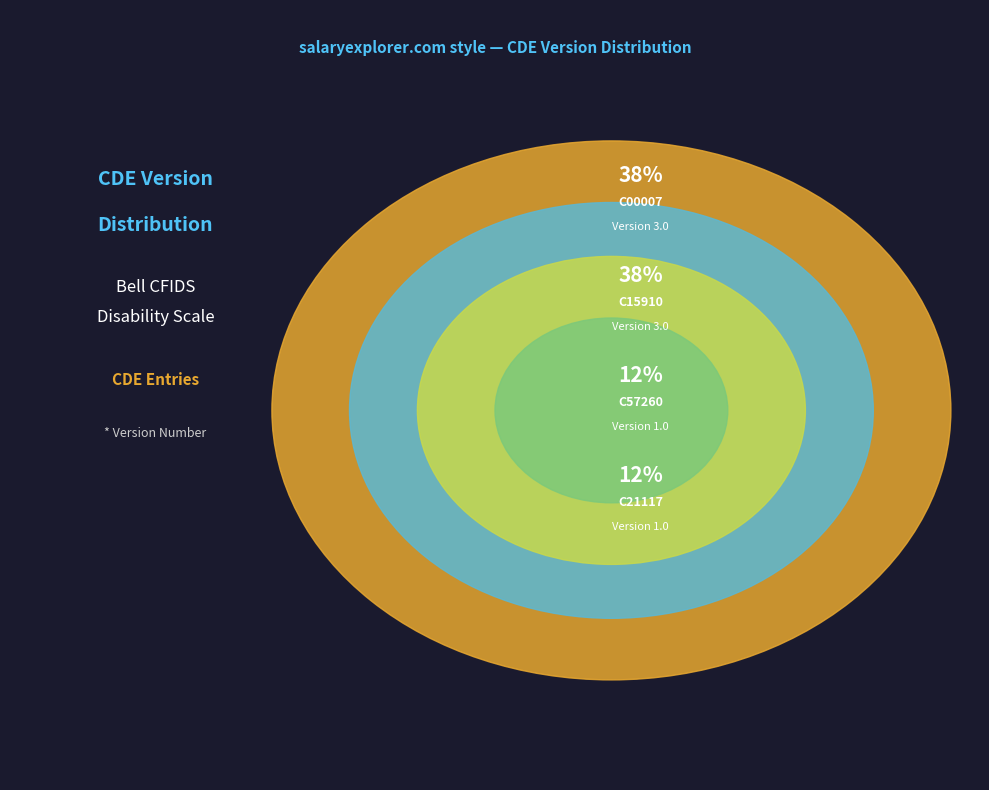

Which slice is the largest?

C15910